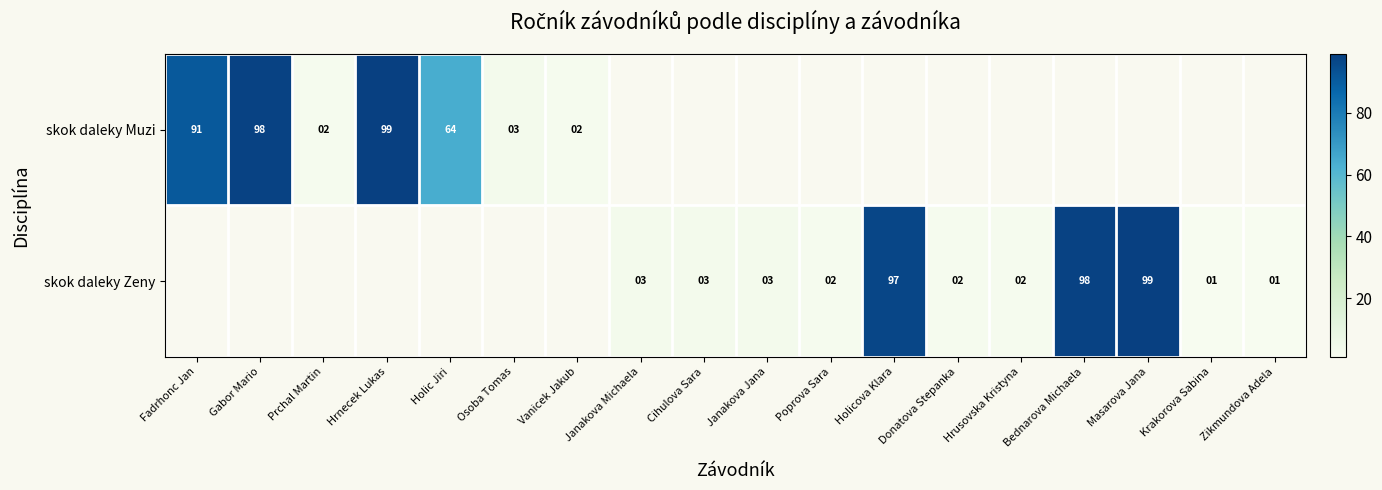

Is it true that skok daleky Zeny equals 2 at Poprova Sara?

True